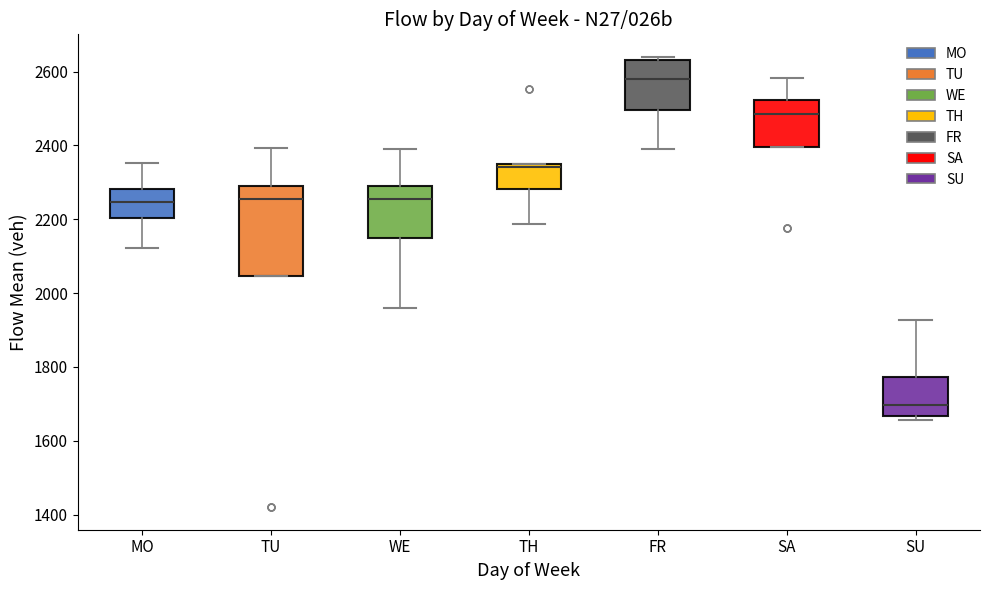

Reading left to right, read every box against the y-axis: the position of its median line, the range the box covers, and the ends of its whiskers. The values are not printed on the chart, so give them approximately, as read against the axis.

MO: median 2240, box 2200 to 2280, whiskers 2120 to 2360
TU: median 2260, box 2040 to 2300, whiskers 2040 to 2400
WE: median 2260, box 2140 to 2300, whiskers 1960 to 2400
TH: median 2340, box 2280 to 2360, whiskers 2180 to 2360
FR: median 2580, box 2500 to 2640, whiskers 2400 to 2640 (just above the box's upper edge)
SA: median 2480, box 2400 to 2520, whiskers 2400 to 2580
SU: median 1700, box 1660 to 1780, whiskers 1660 (just below the box's lower edge) to 1920